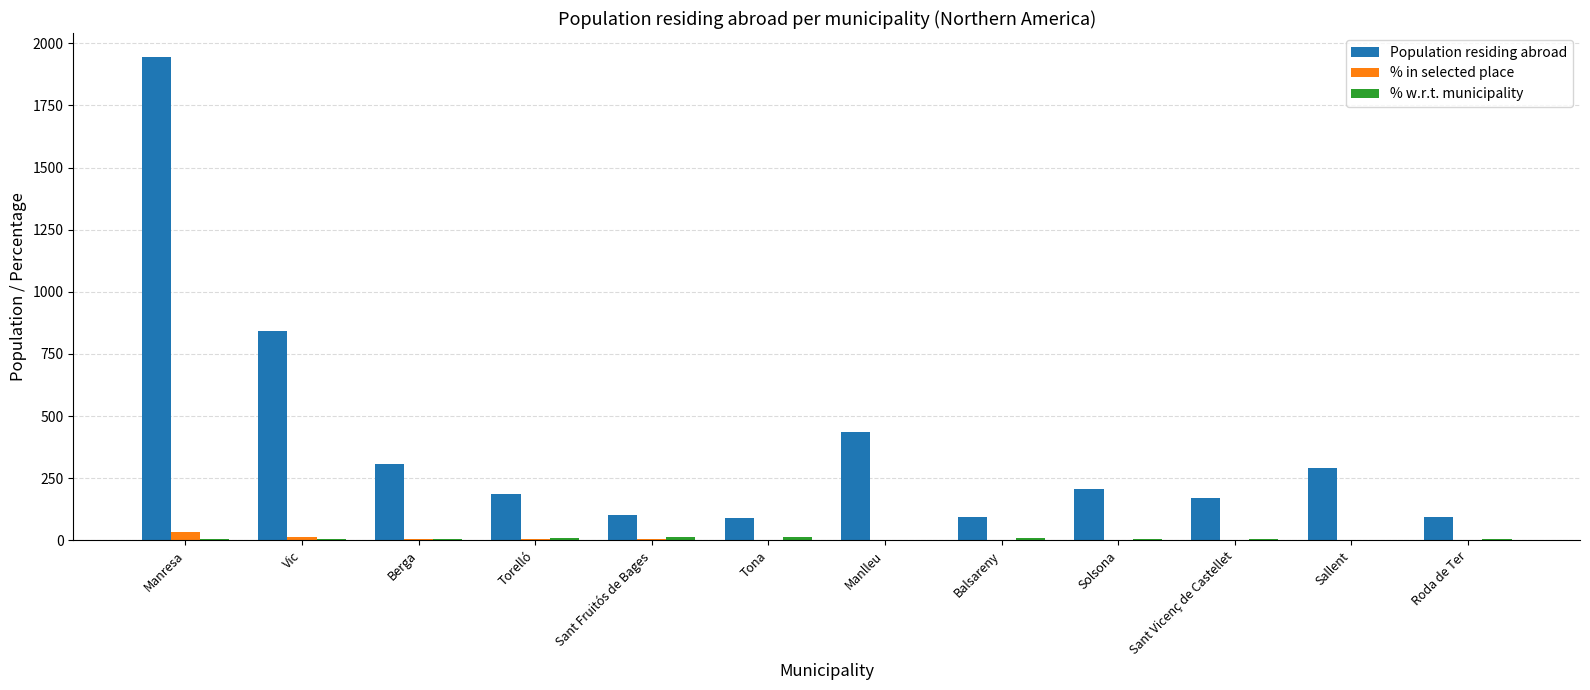

Between Manresa and Sant Fruitós de Bages, which series saw the biggest shift?

Population residing abroad